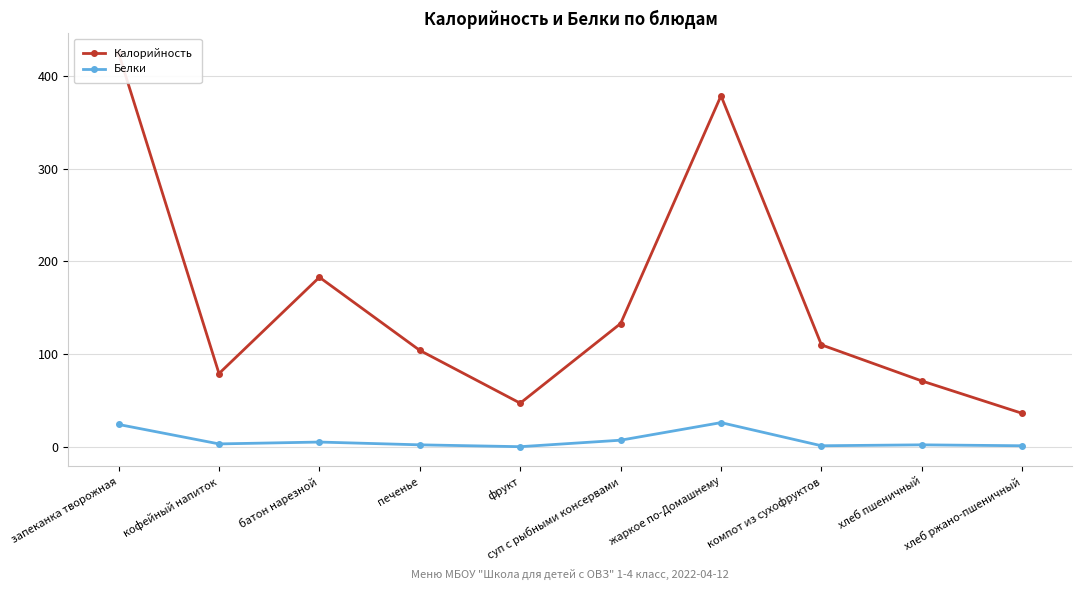

At which label does Калорийность first exceed 110?

запеканка творожная